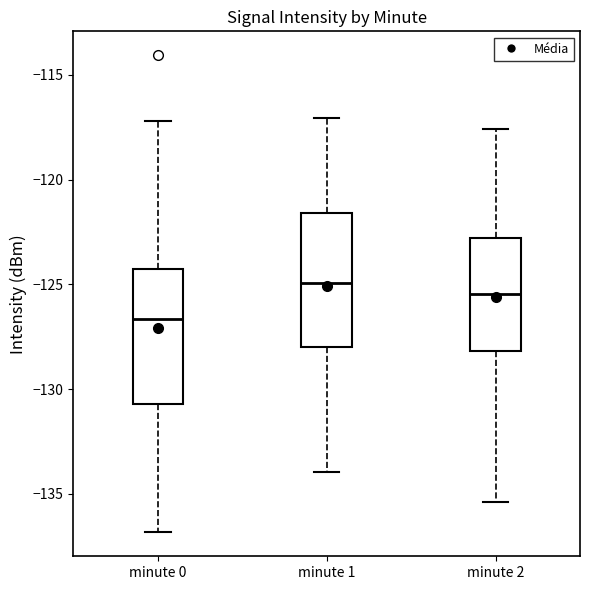

Which box has the lowest median line?

minute 0